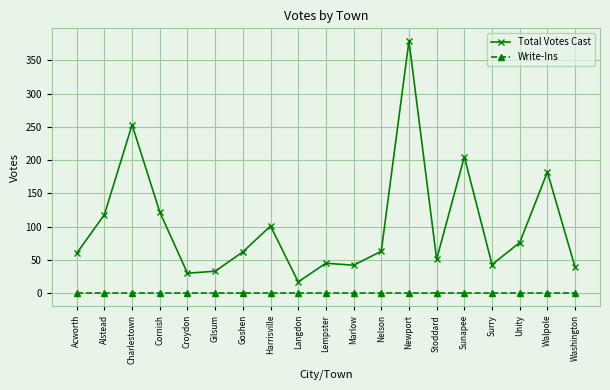

The value of Total Votes Cast at Unity is 33. True or false?

False